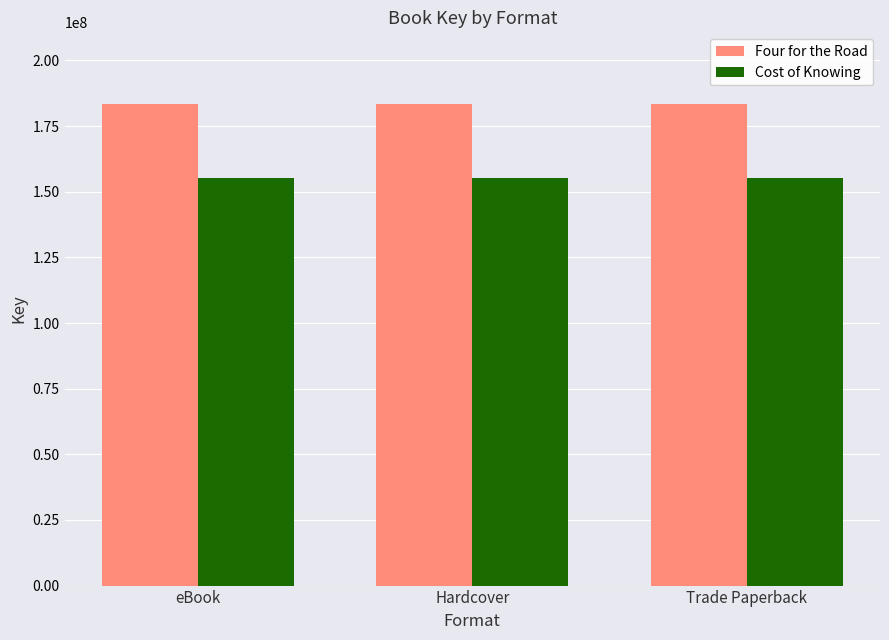

Reading right to left, extract all data points from this chart.

Four for the Road: Trade Paperback=183237806	Hardcover=183237806	eBook=183237806
Cost of Knowing: Trade Paperback=155097915	Hardcover=155097915	eBook=155097915